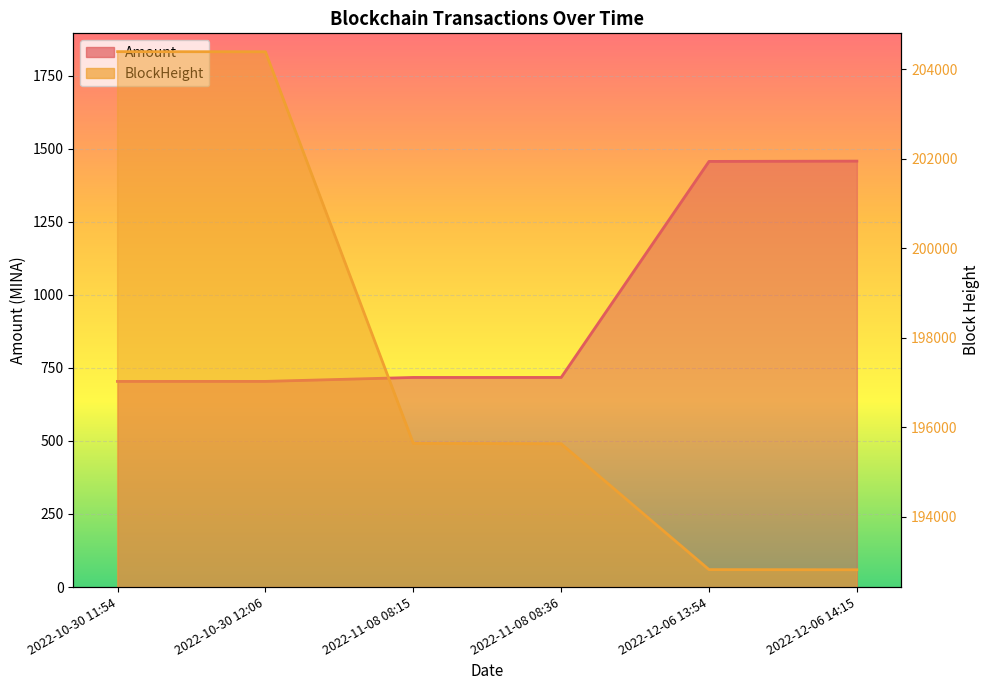

Is the value of BlockHeight at 2022-12-06 14:15 greater than the value of Amount at 2022-10-30 11:54?

Yes